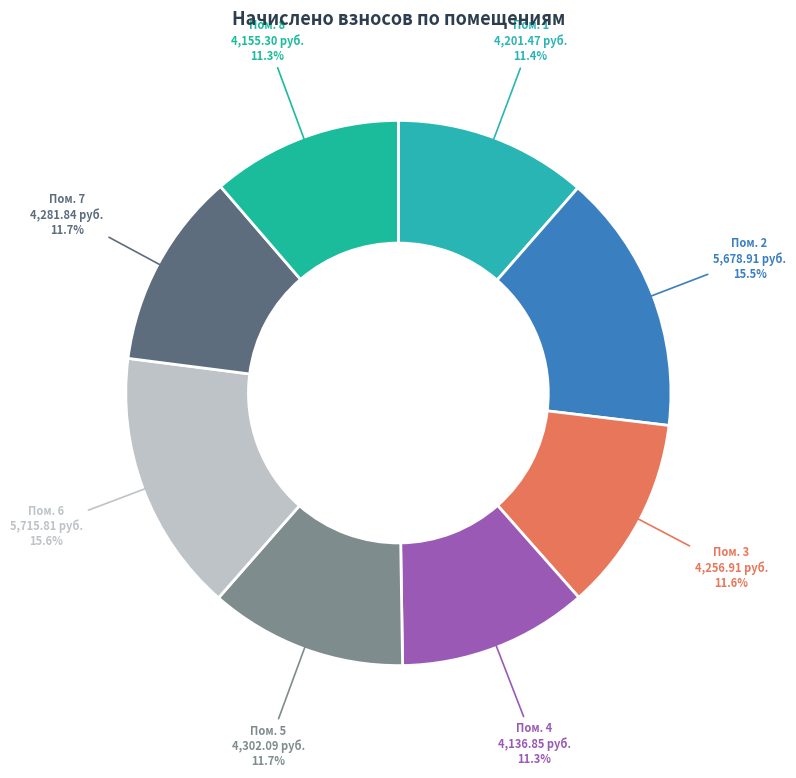

How many slices are in this pie chart?

8